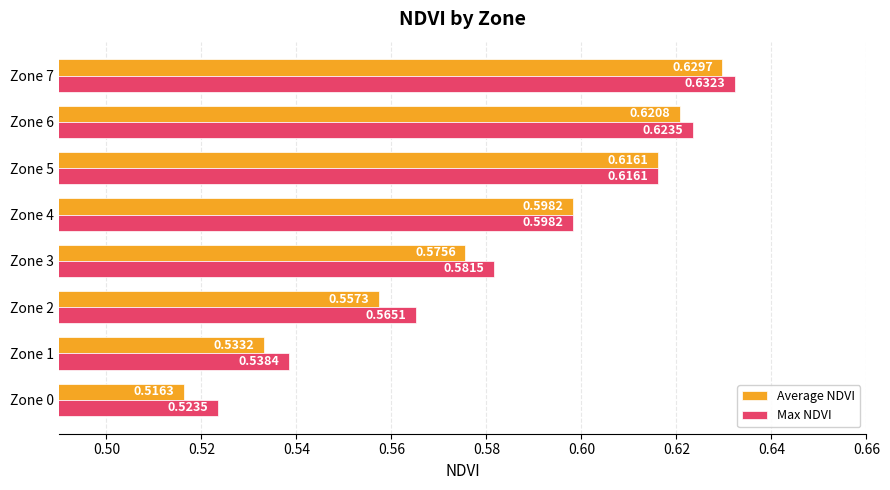

What is the sum of all Average NDVI values?

4.6